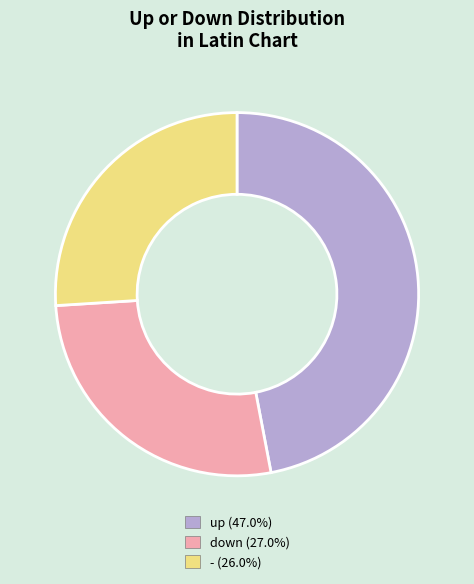

What is the smallest slice in the pie chart?

-